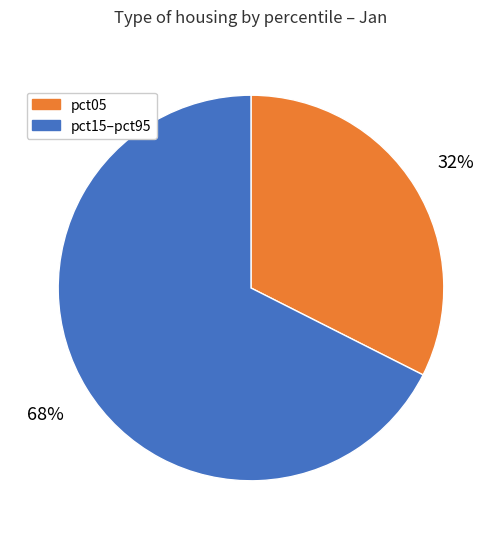

Is it true that pct15–pct95 is 68% of the pie?

True